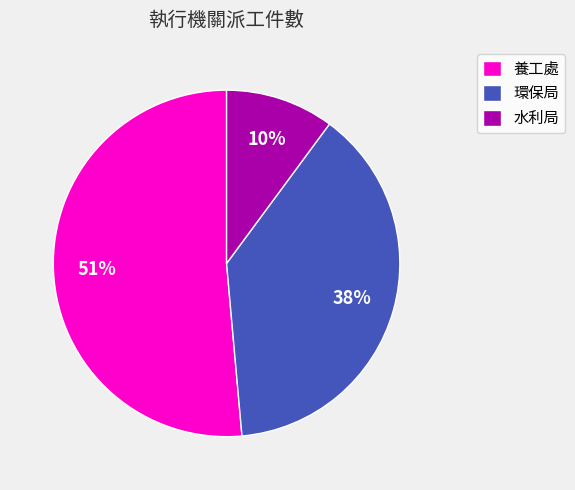

Does 養工處 account for over 50% of the chart?

Yes